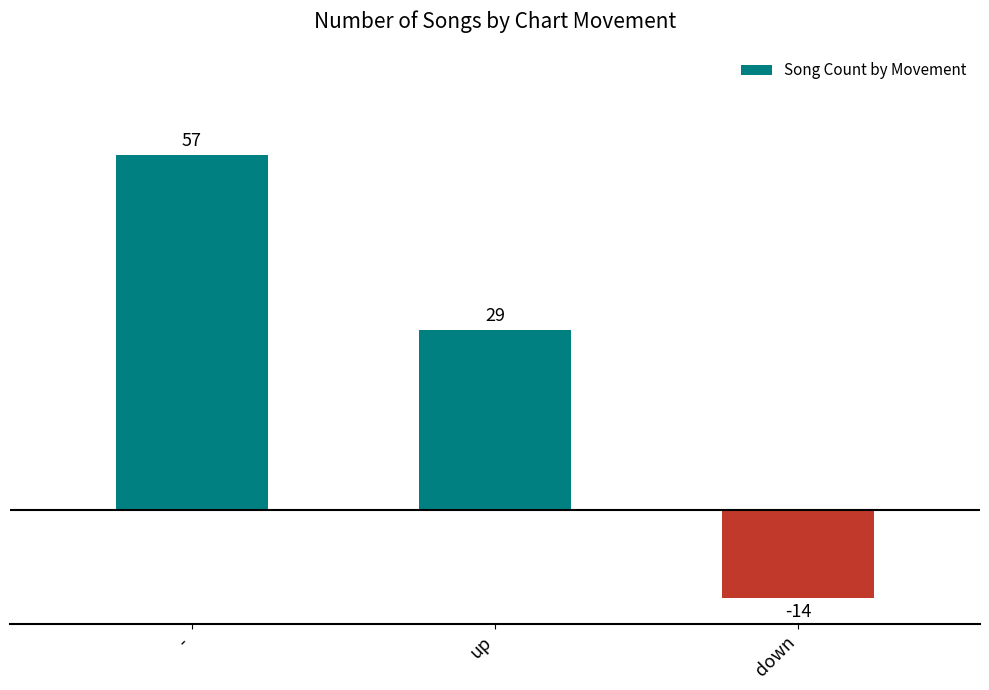

What is the average value?

24